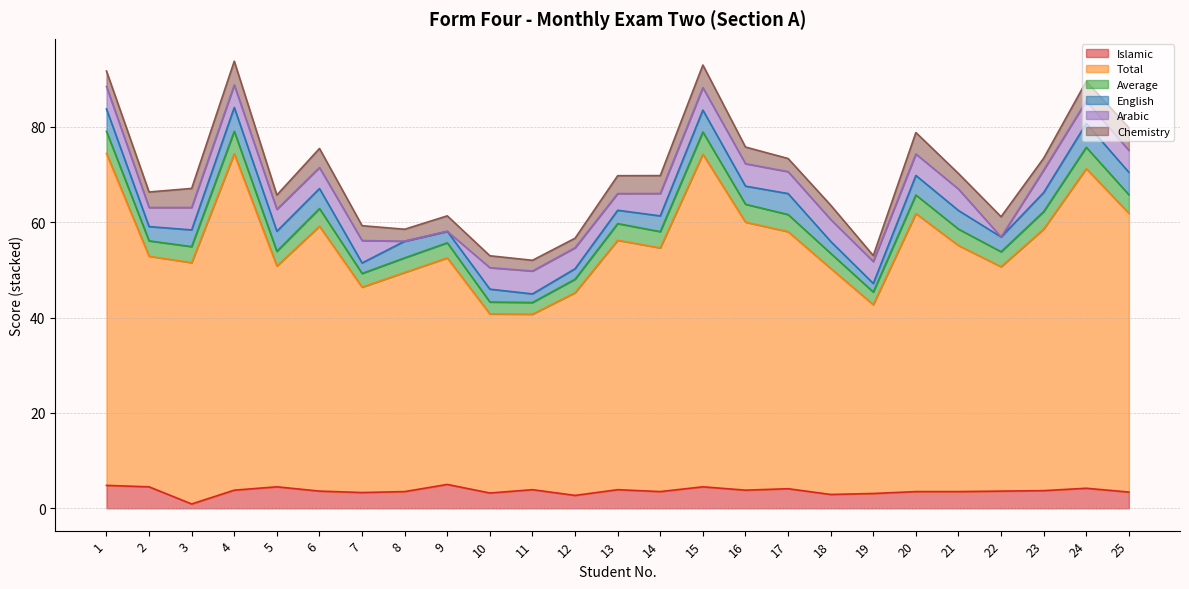

The Islamic series shows 3.7 at 23. True or false?

True